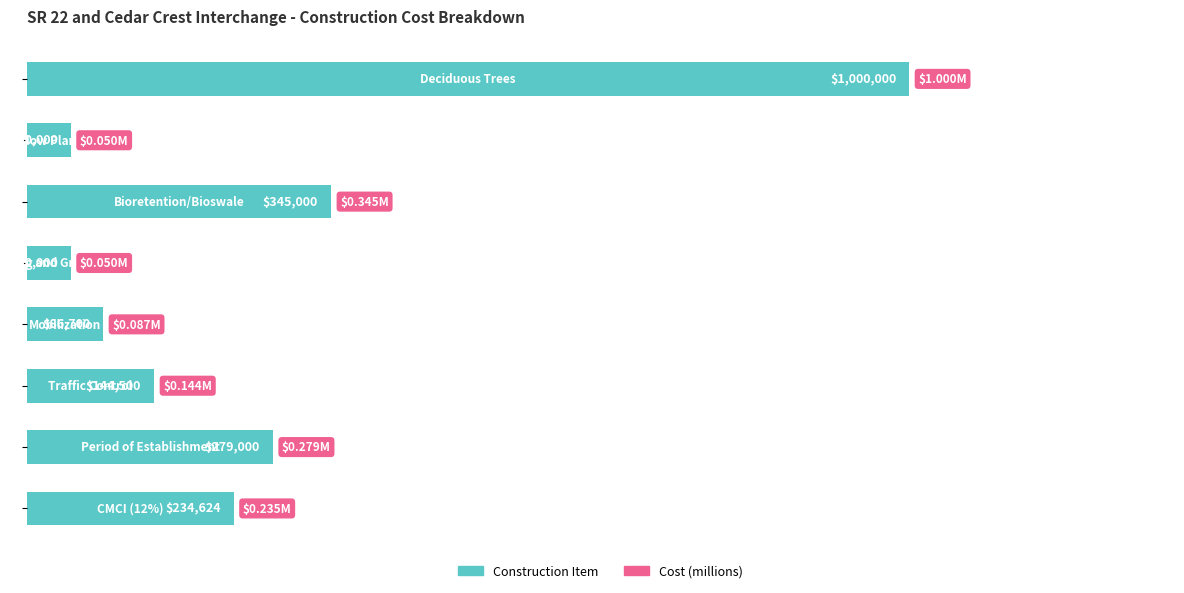

Are the bars horizontal?

Yes